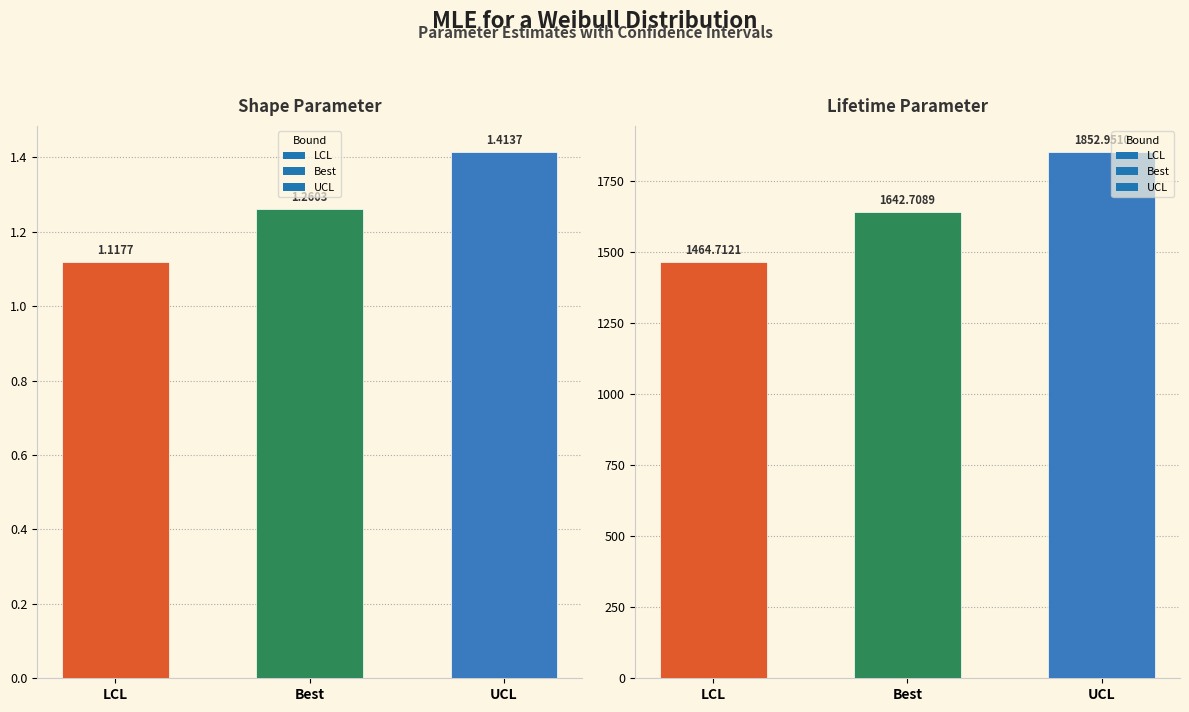

Rank the series by their average value, from highest to lowest.

UCL, Best, LCL